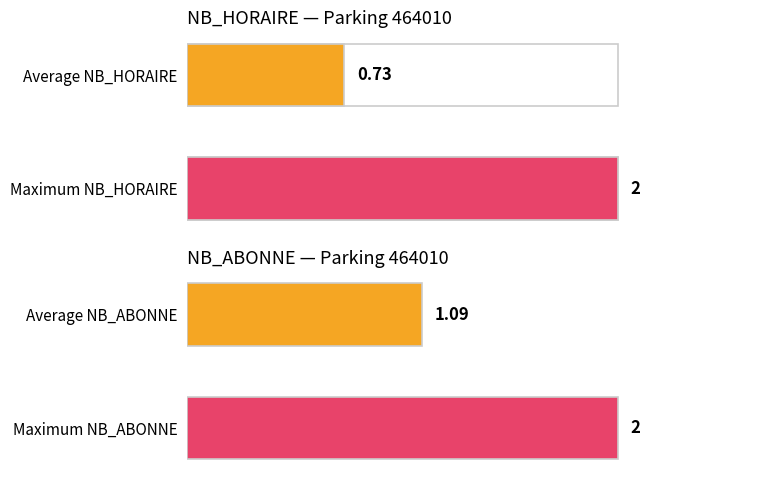

Is it true that NB_ABONNE equals 1 at 10?

False